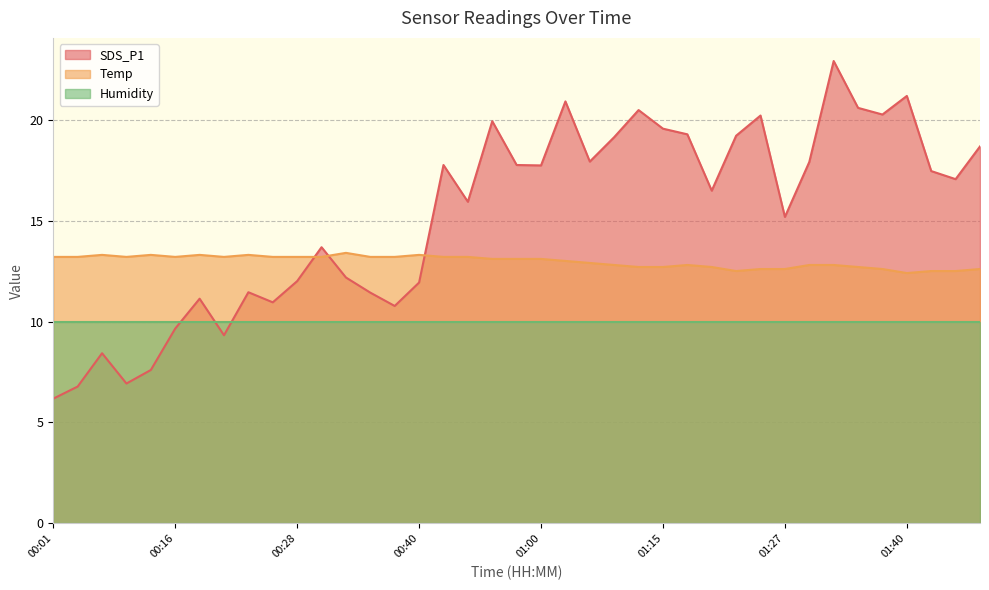

List the labels in order of Temp value, smallest first.

01:40, 01:22, 01:42, 01:45, 01:25, 01:27, 01:37, 01:47, 01:13, 01:15, 01:20, 01:35, 01:10, 01:18, 01:30, 01:32, 01:08, 01:03, 00:50, 00:53, 01:00, 00:01, 00:03, 00:08, 00:16, 00:21, 00:26, 00:28, 00:30, 00:35, 00:38, 00:43, 00:45, 00:06, 00:13, 00:18, 00:23, 00:40, 00:33